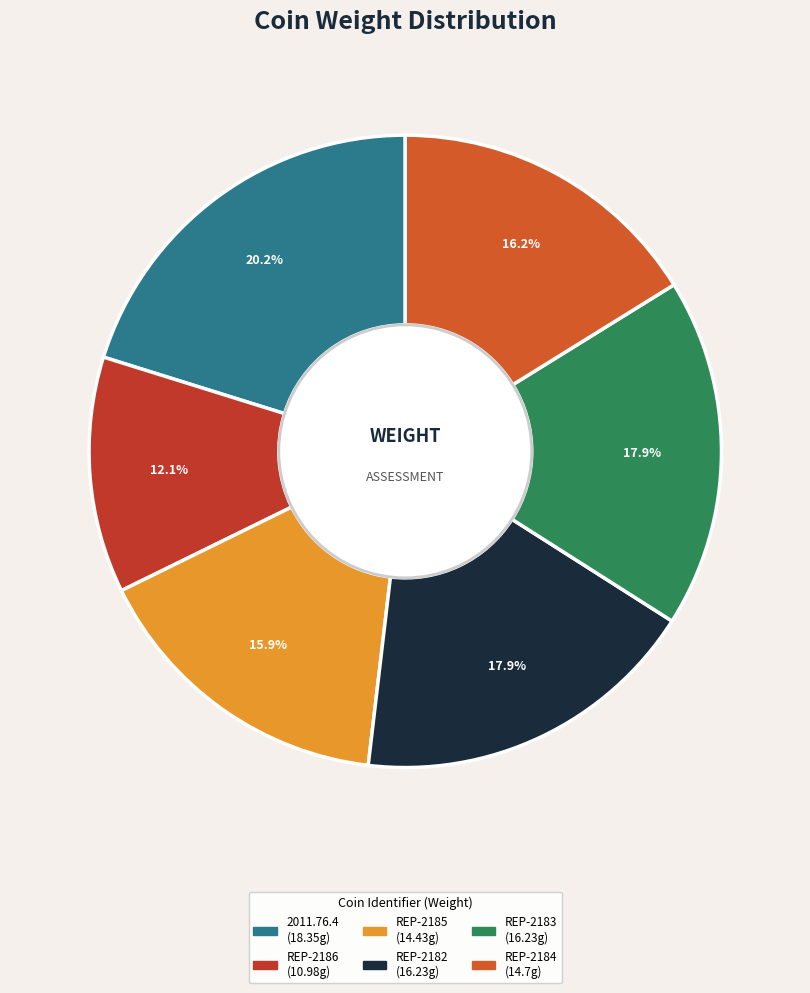

Combined, what portion of the pie is REP-2185 and REP-2186?

27.9%